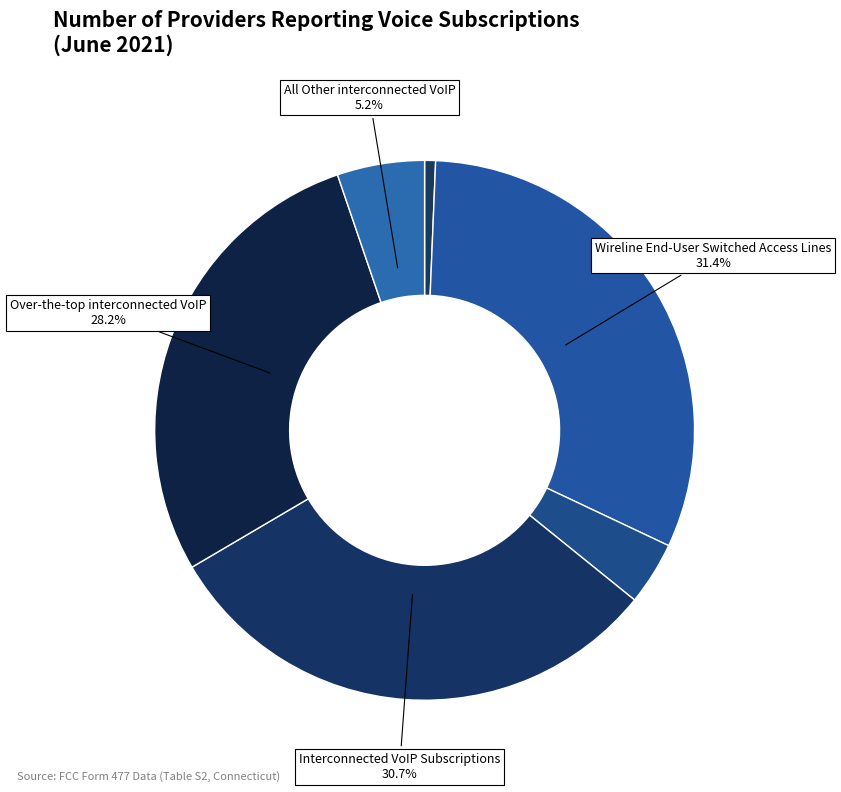

How many segments does this pie chart have?

6